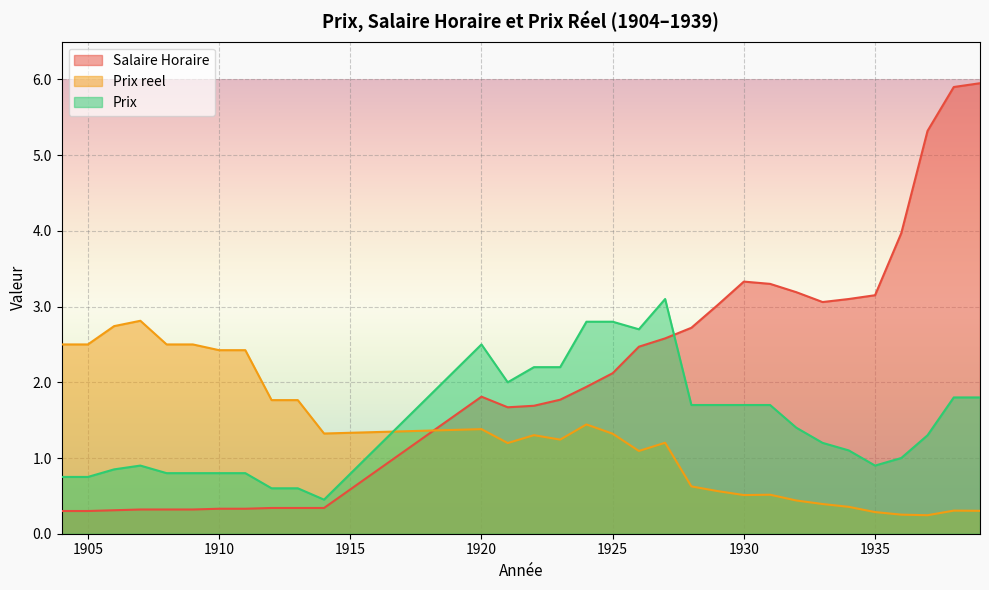

Which series has the largest range (max minus min)?

Salaire Horaire